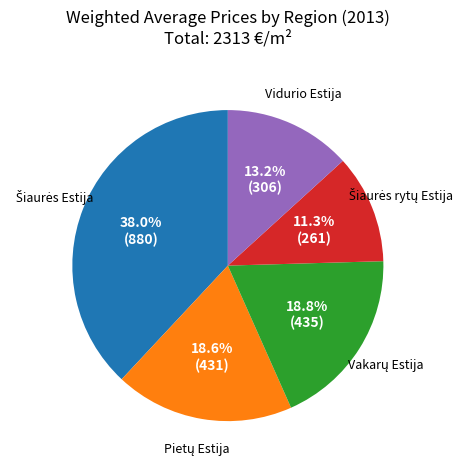

Is there any slice that represents more than half of the pie?

No